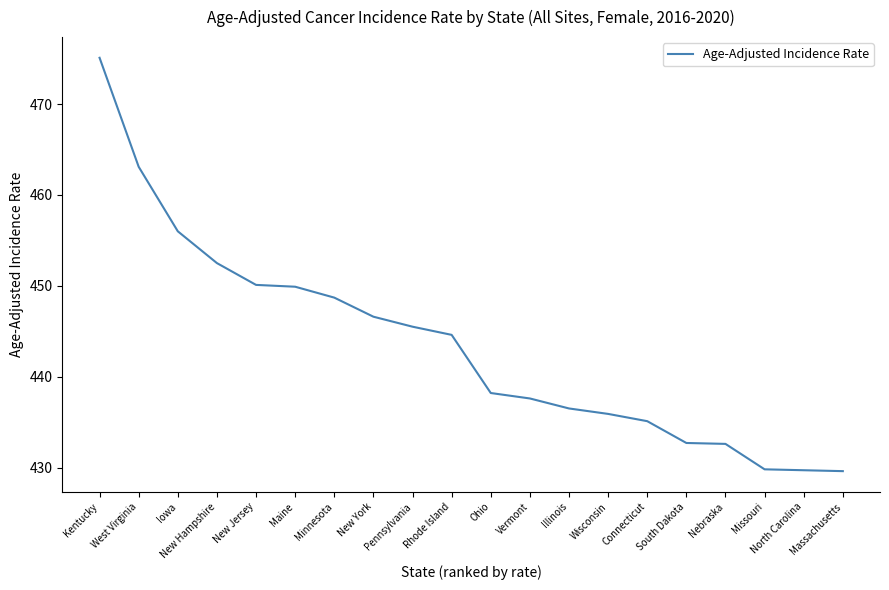

What is the average value?

443.5